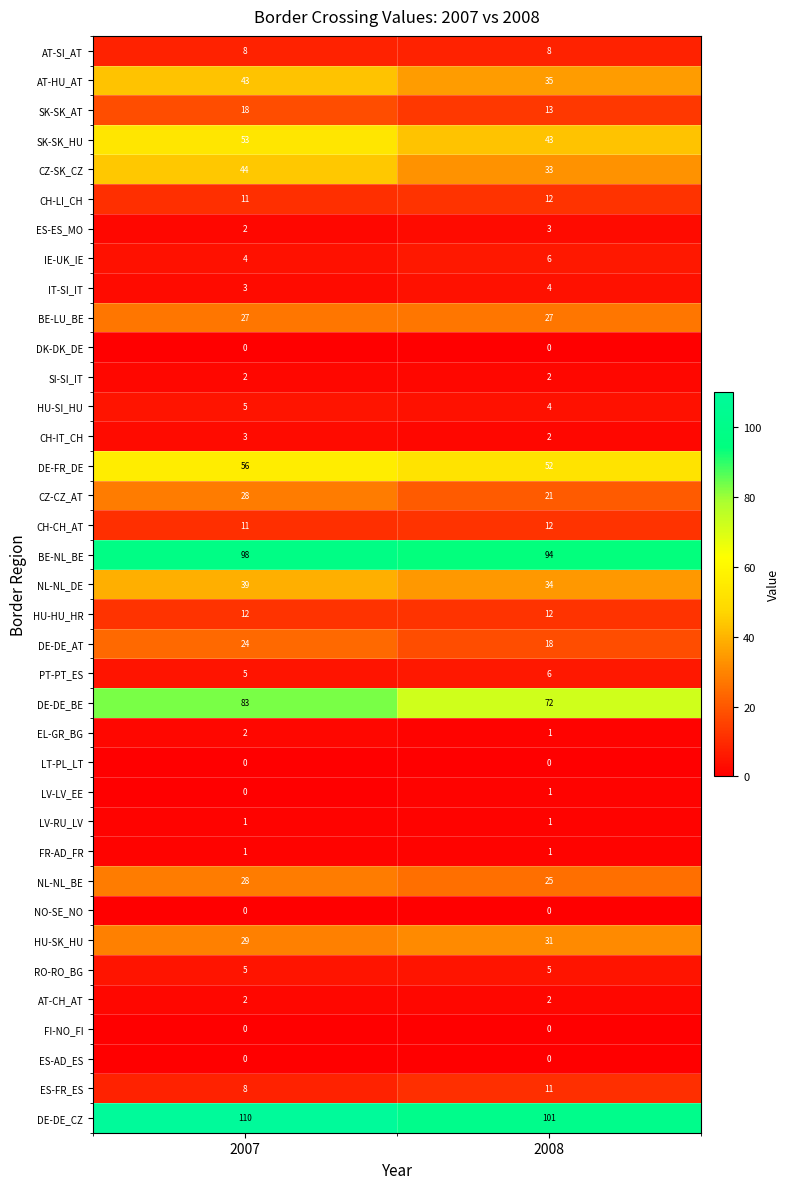

Rank the categories by PT-PT_ES value from highest to lowest.

2008, 2007